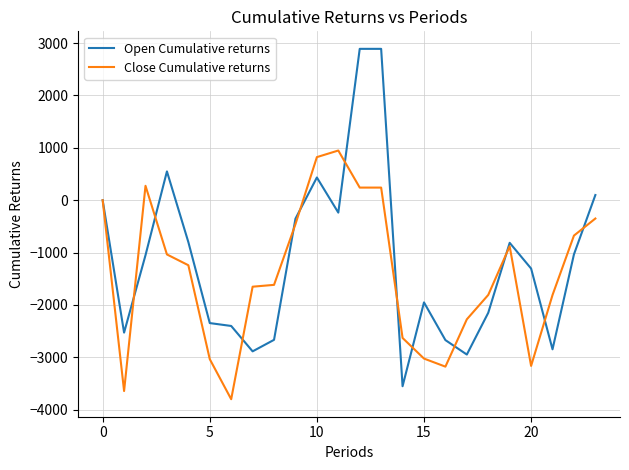

What is the smallest value displayed?

-3801